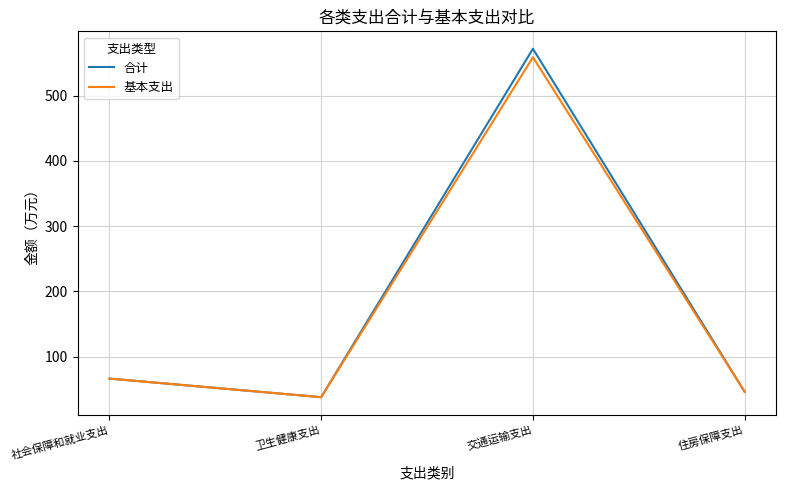

What are all the series names shown in the legend?

合计, 基本支出